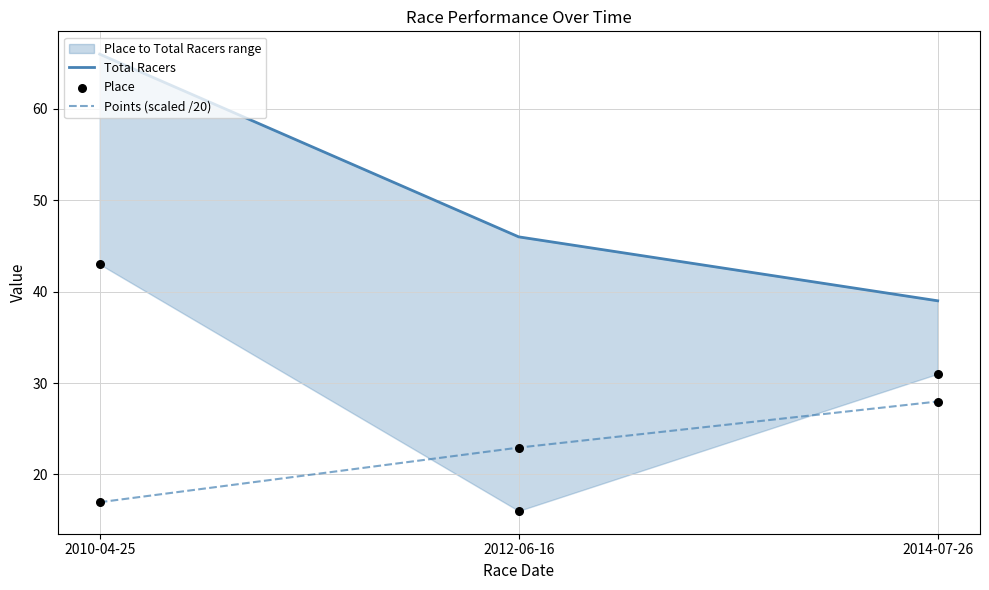

Which series has the widest spread of Y values?

Total Racers